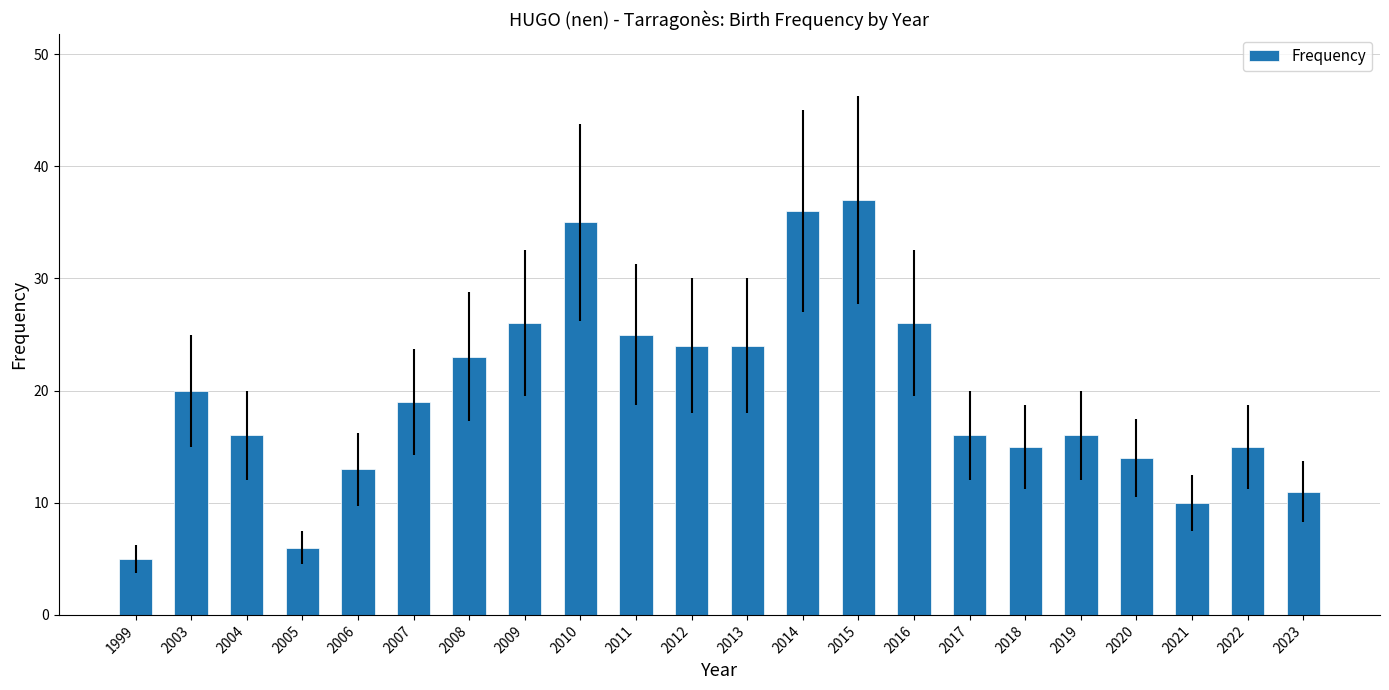

What is the ratio of the value at 2009 to the value at 2016?

1.0